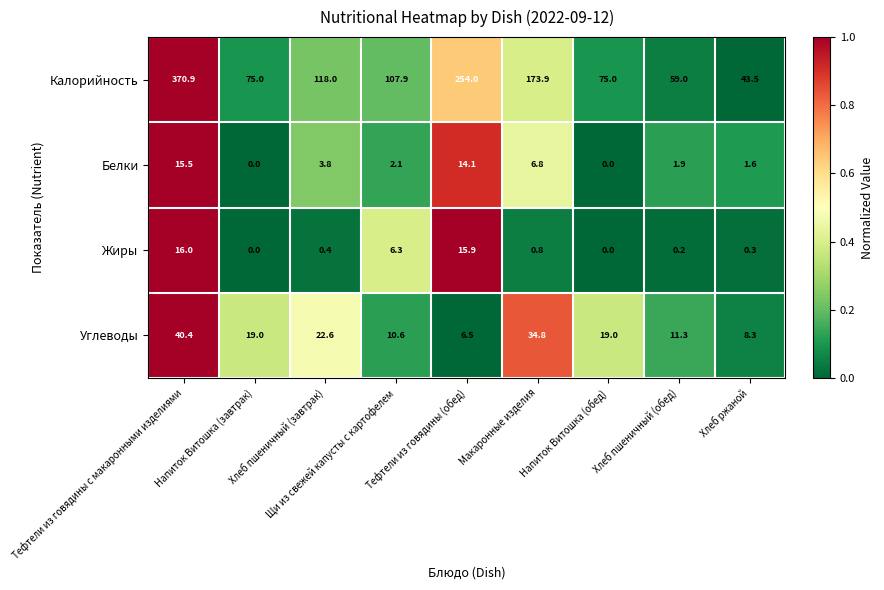

What is the difference between the maximum and minimum values in the Калорийность series?

327.4